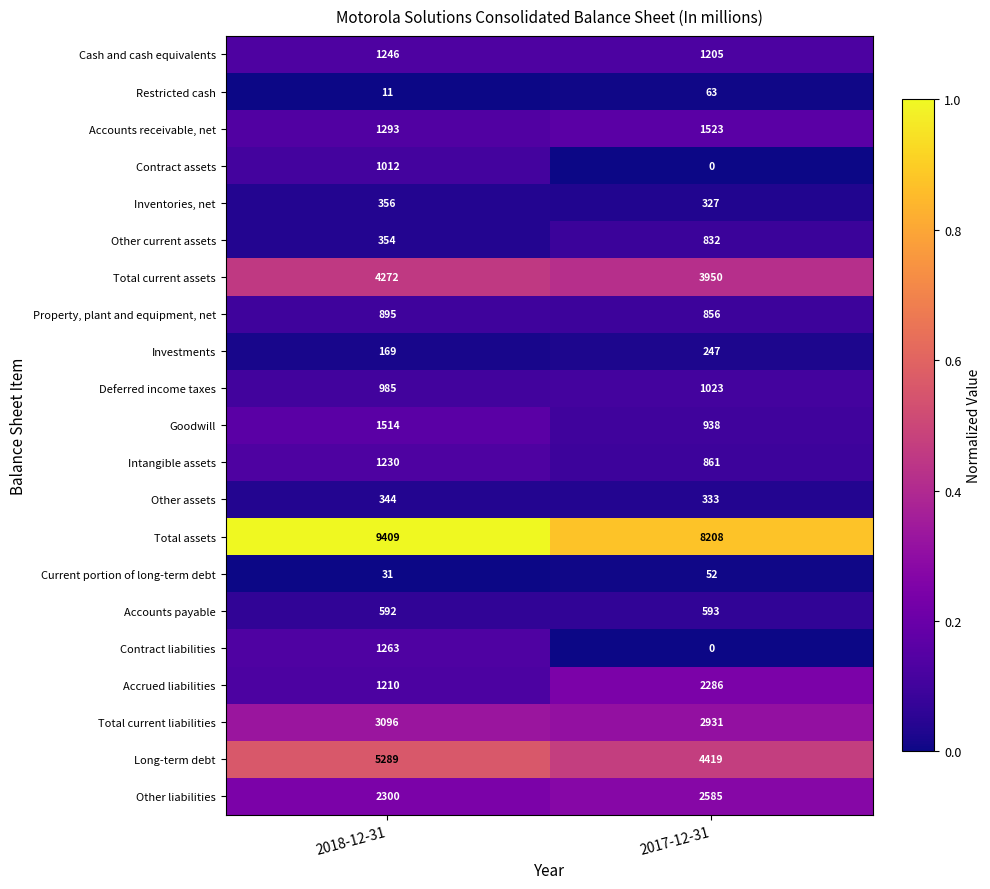

Read the Accounts payable value at 2017-12-31.

593